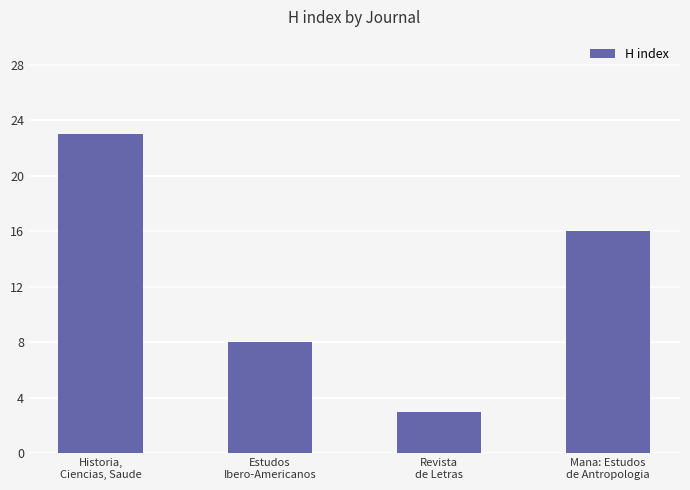

What is the label of the 2nd bar from the left?

Estudos
Ibero-Americanos